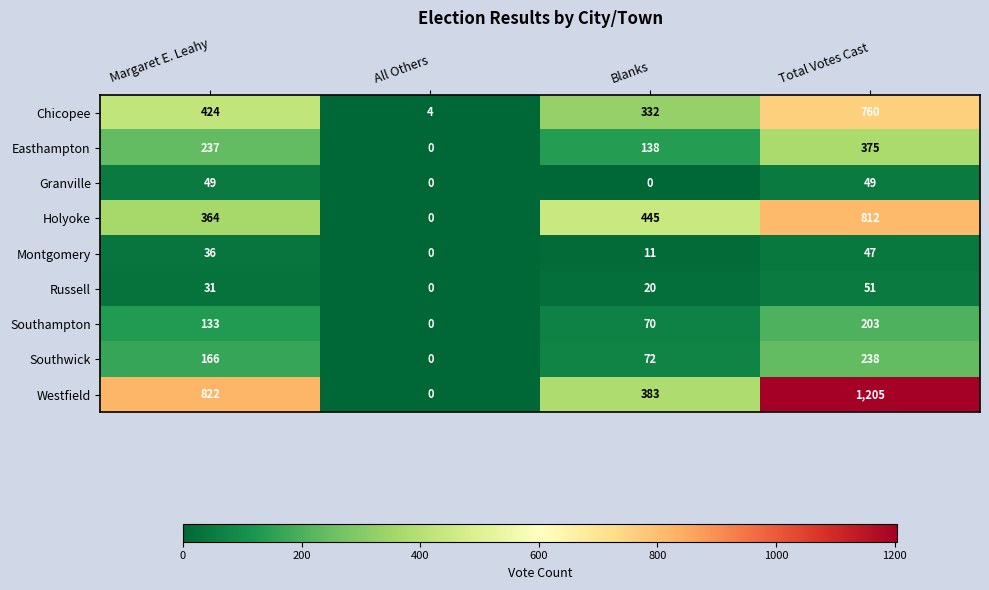

Rank the series by their maximum value, from highest to lowest.

Westfield, Holyoke, Chicopee, Easthampton, Southwick, Southampton, Russell, Granville, Montgomery